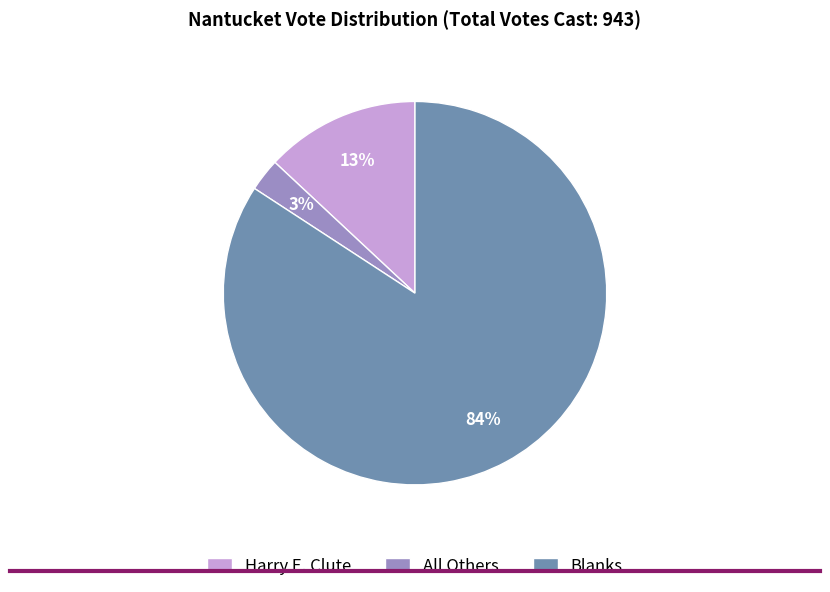

Rank the categories by value from lowest to highest.

All Others, Harry E. Clute, Blanks